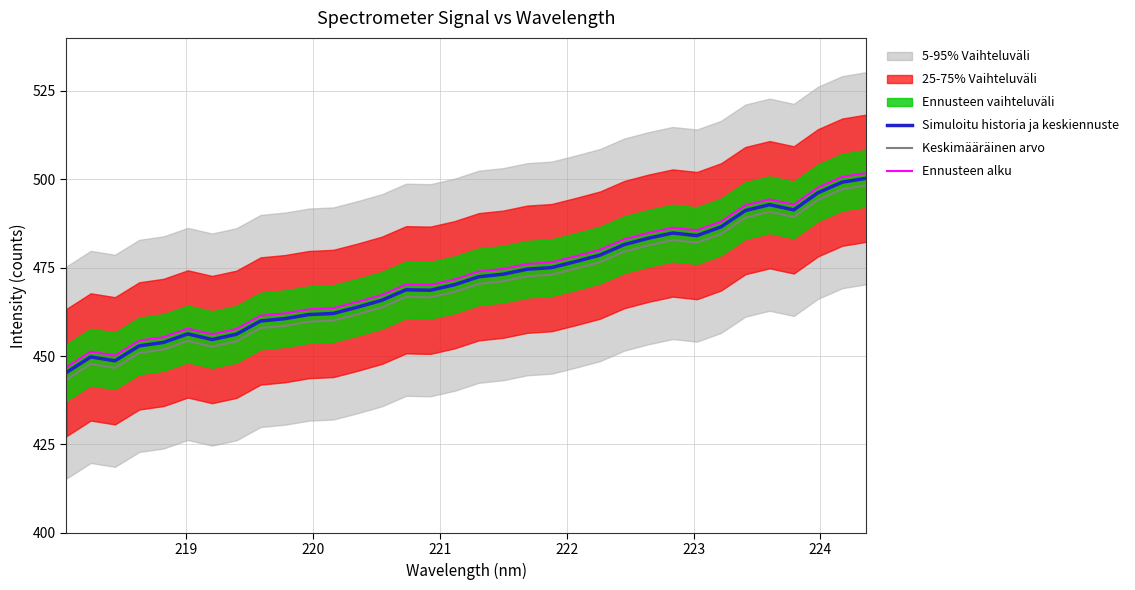

True or false: Ennusteen alku and Simuloitu historia ja keskiennuste intersect in this chart.

False